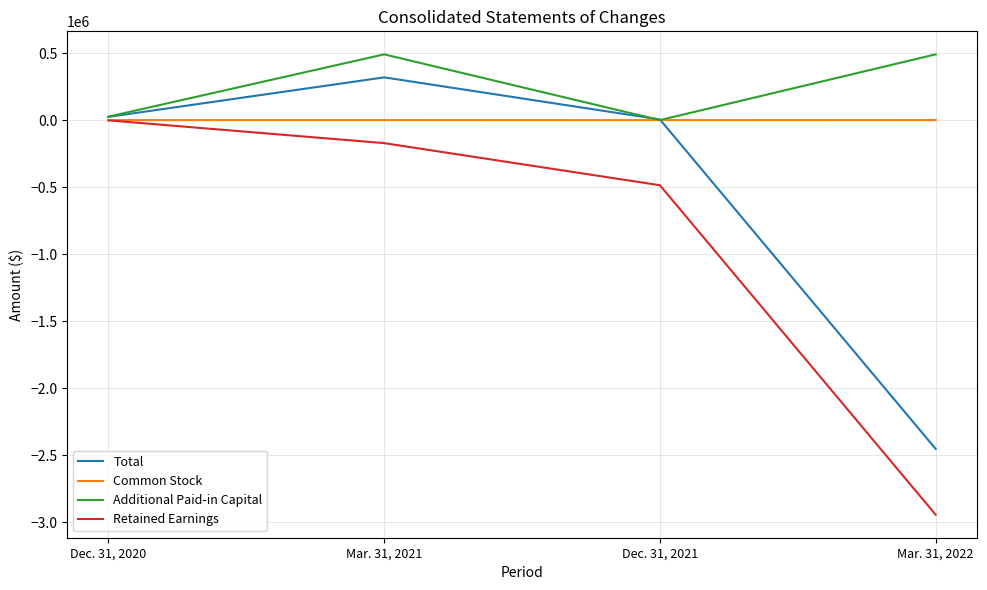

Rank the series by their average value, from highest to lowest.

Additional Paid-in Capital, Common Stock, Total, Retained Earnings